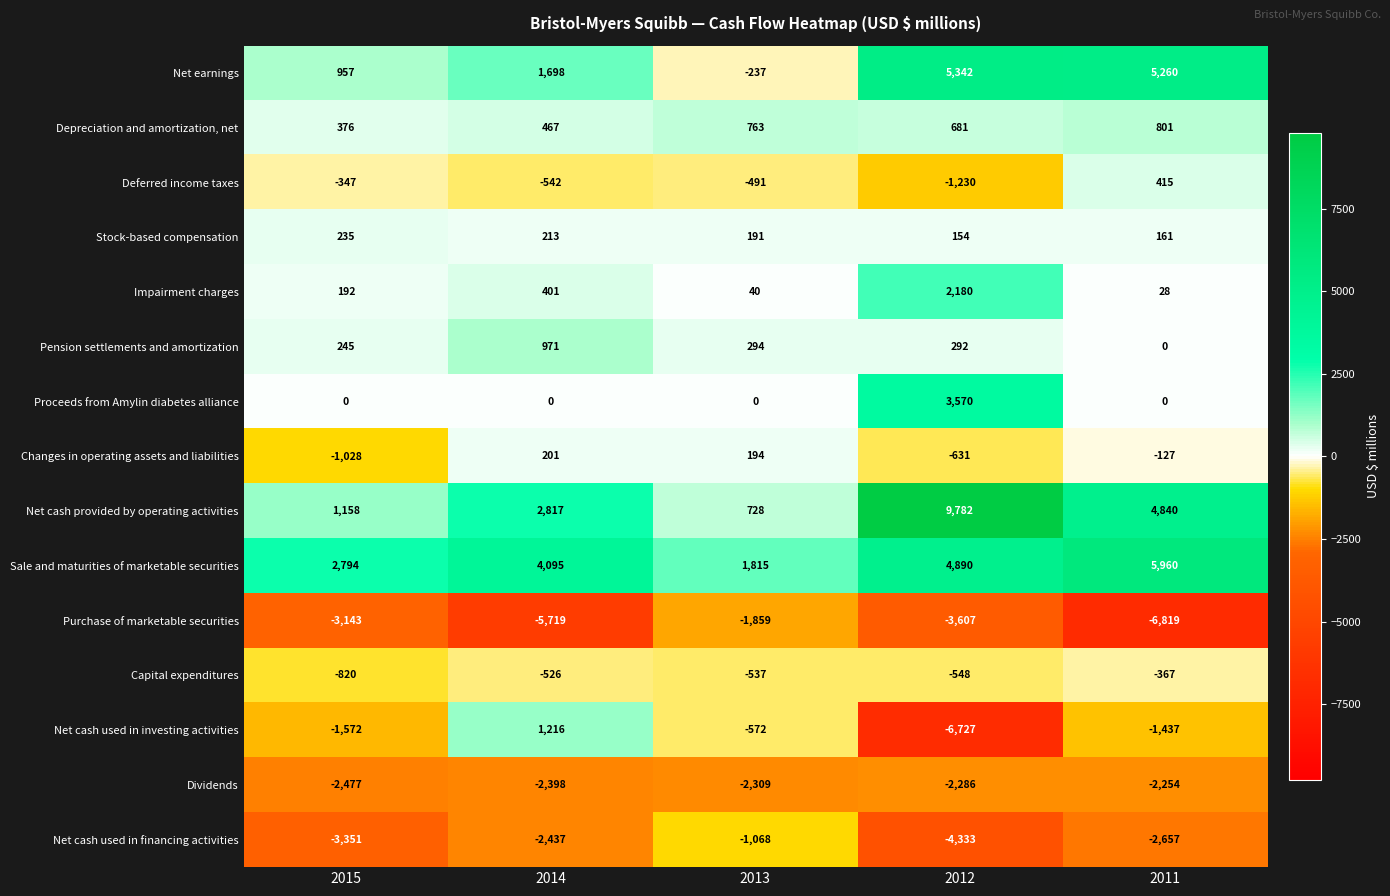

What is the difference between the Dividends values at 2011 and 2012?

32